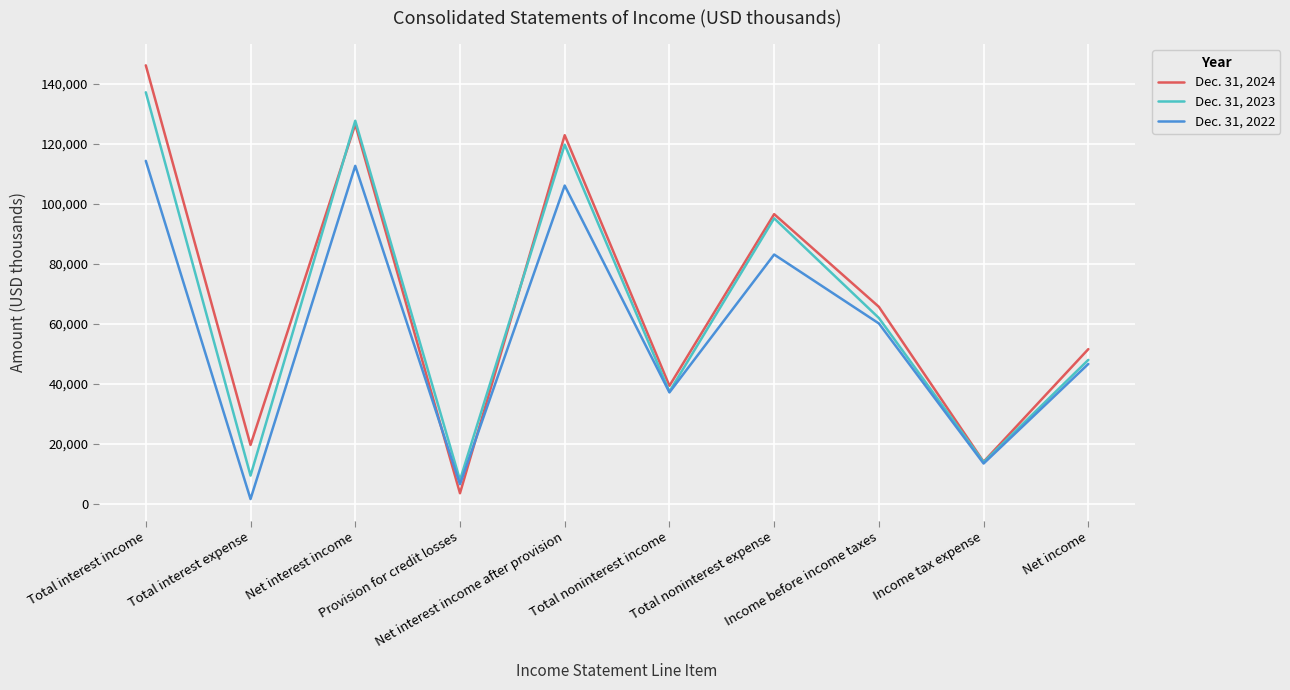

Between Total interest income and Total noninterest expense, which series saw the biggest shift?

Dec. 31, 2024